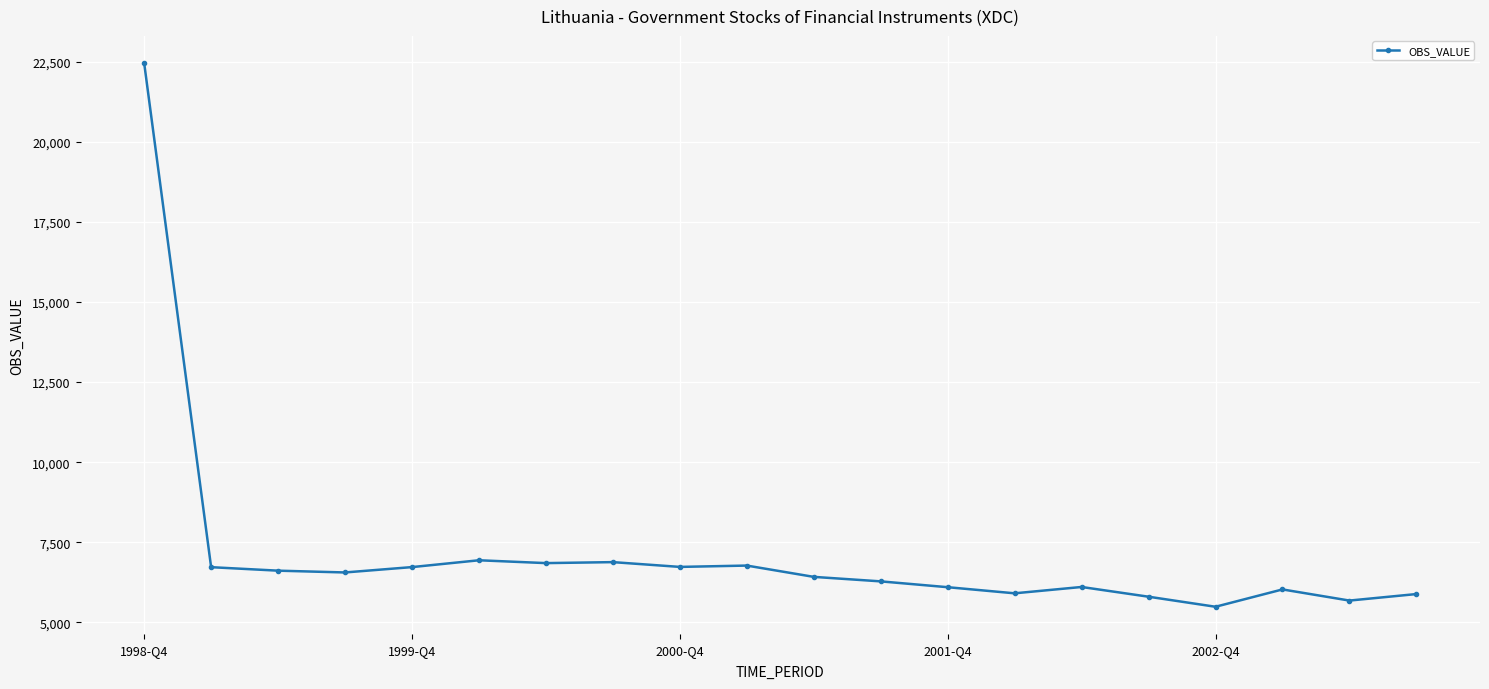

What is the average value?

7147.3